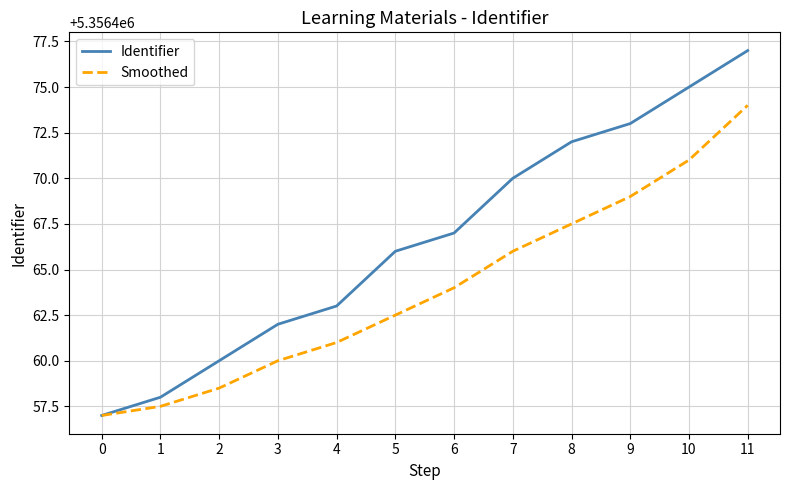

The value of Smoothed at 5 is 5356462.5. True or false?

True